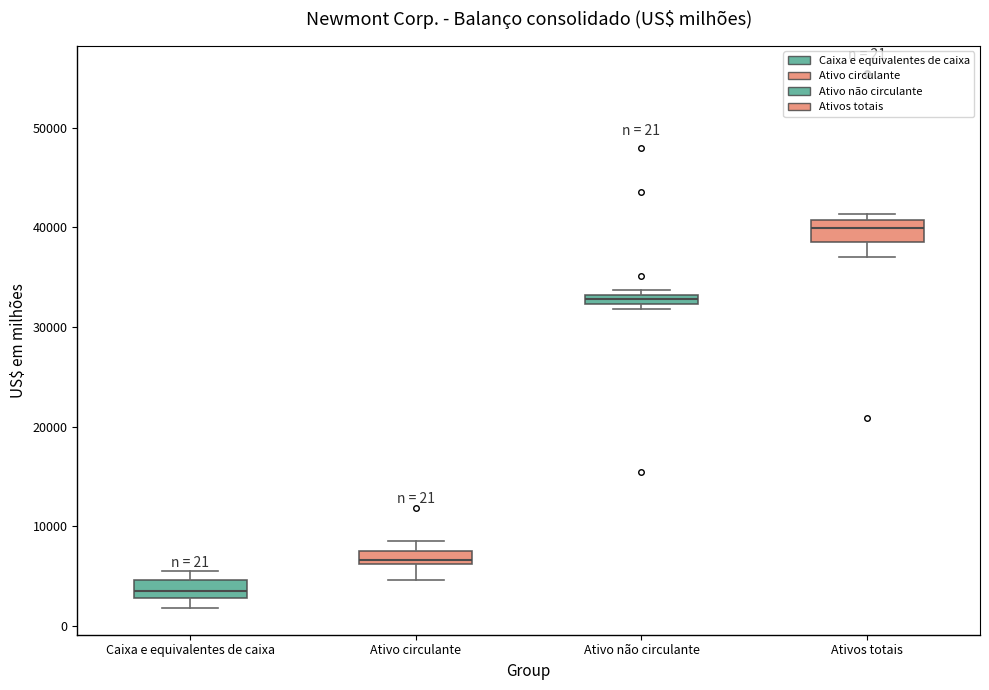

Which box's median line is the lowest?

Caixa e equivalentes de caixa